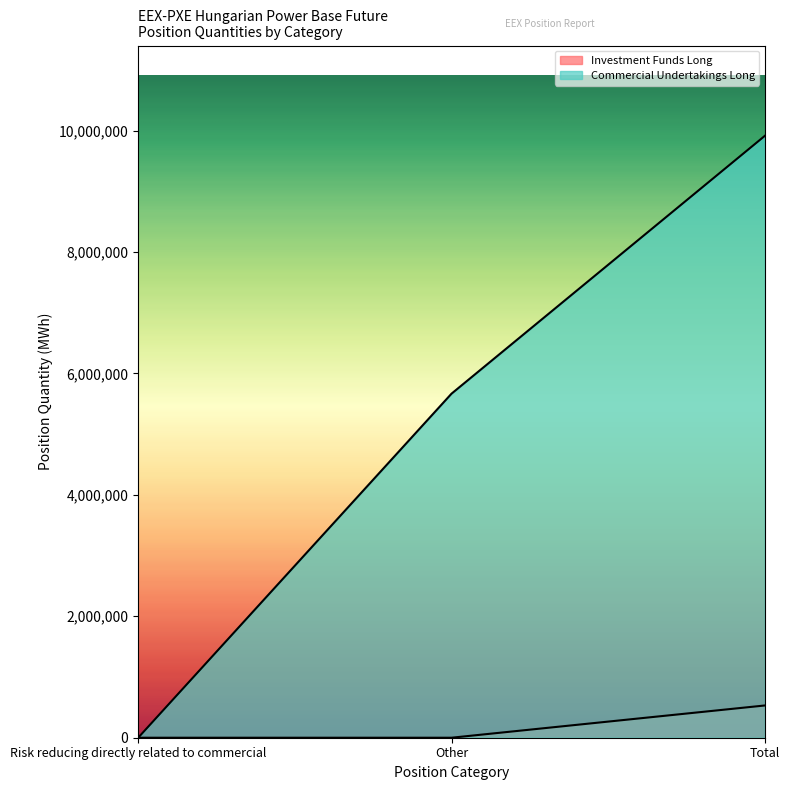

Read the Commercial Undertakings Long value at Total, to the nearest 100.

9912500